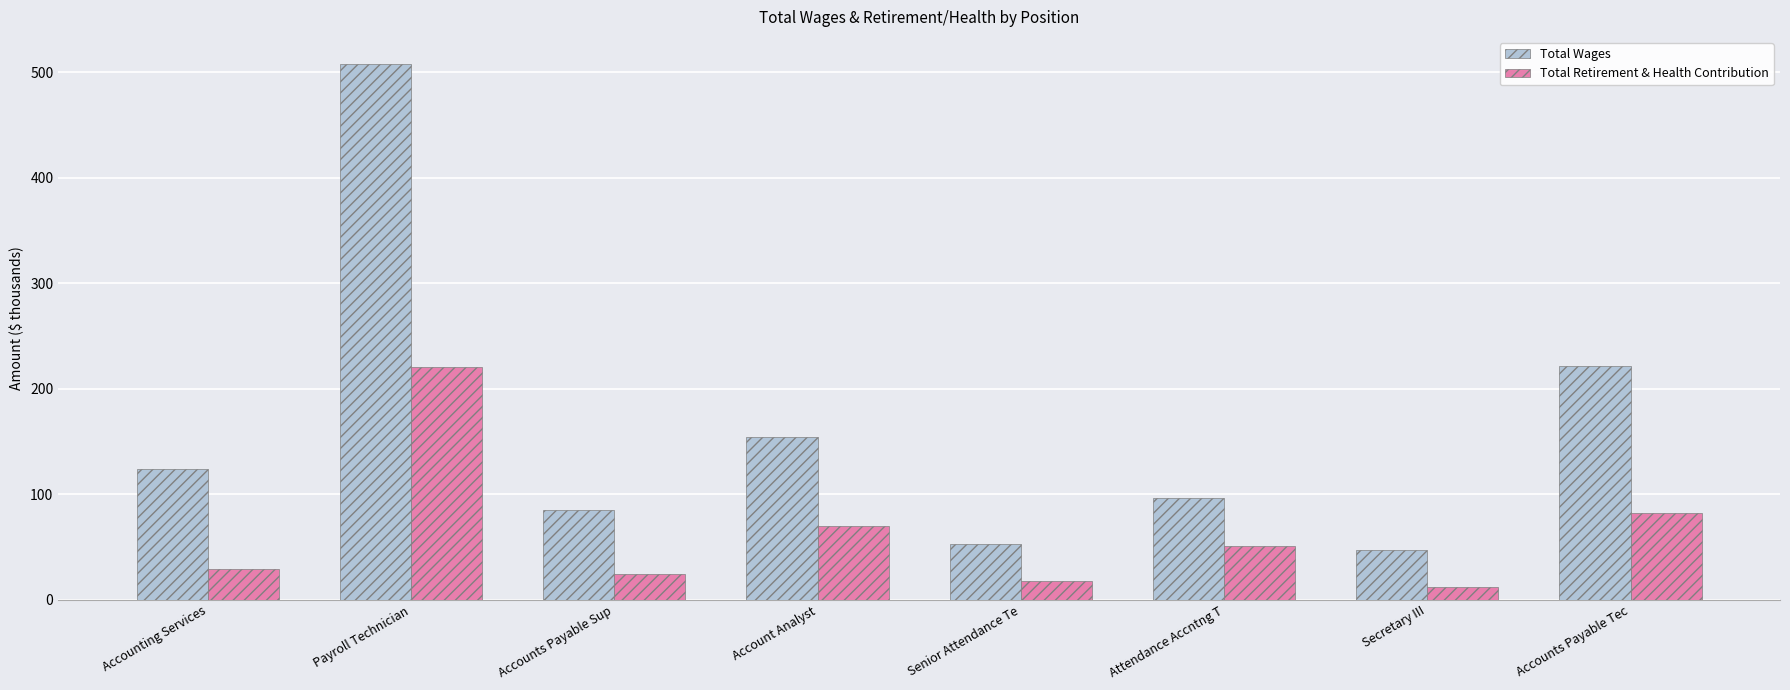

Reading left to right, extract all data points from this chart.

Total Wages: Accounting Services=123.7	Payroll Technician=507.9	Accounts Payable Sup=85.3	Account Analyst=154.3	Senior Attendance Te=53.1	Attendance Accntng T=96.2	Secretary III=47.2	Accounts Payable Tec=221.4
Total Retirement & Health Contribution: Accounting Services=28.8	Payroll Technician=220.6	Accounts Payable Sup=24.1	Account Analyst=70.4	Senior Attendance Te=18.0	Attendance Accntng T=51.4	Secretary III=12.0	Accounts Payable Tec=82.5